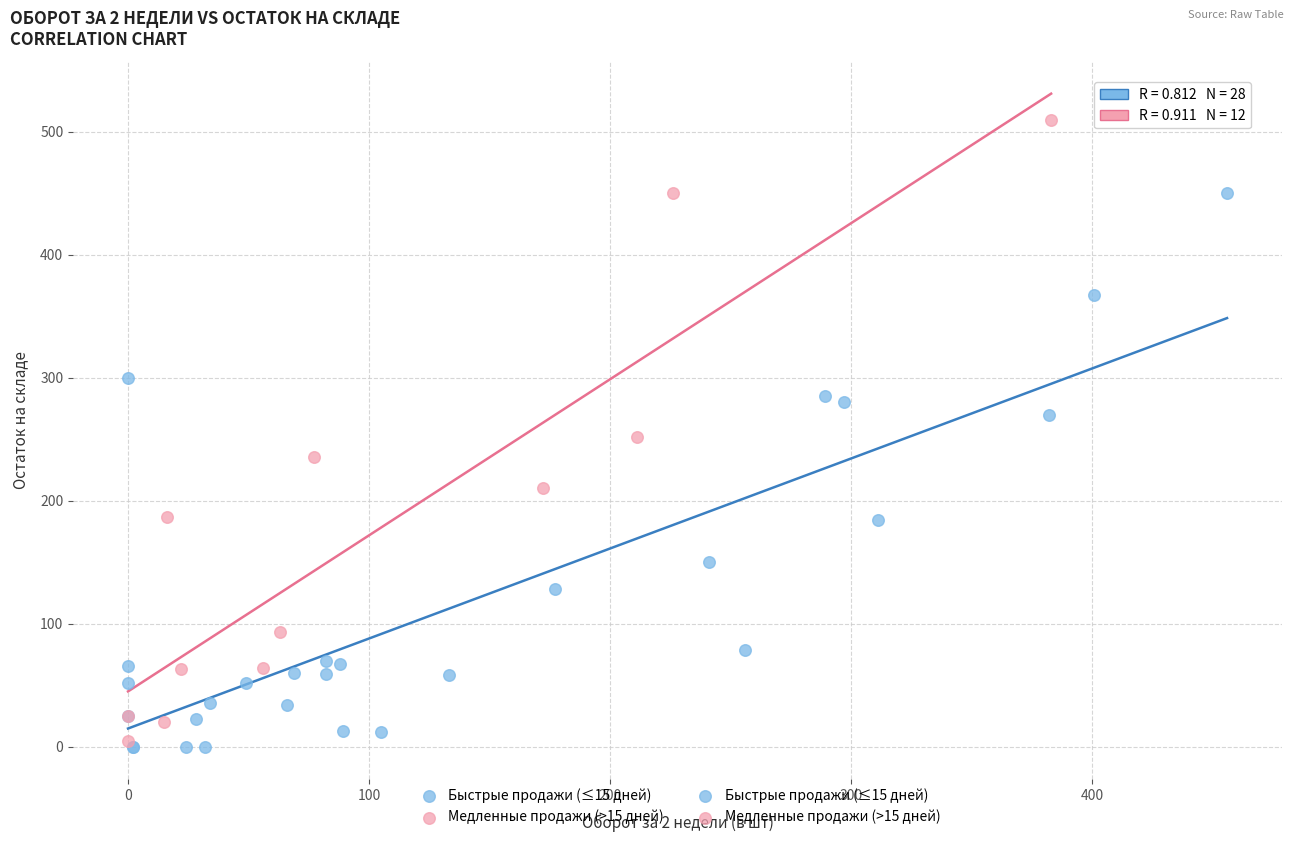

Which series reaches the maximum Y coordinate?

Медленные продажи (>15 дней)